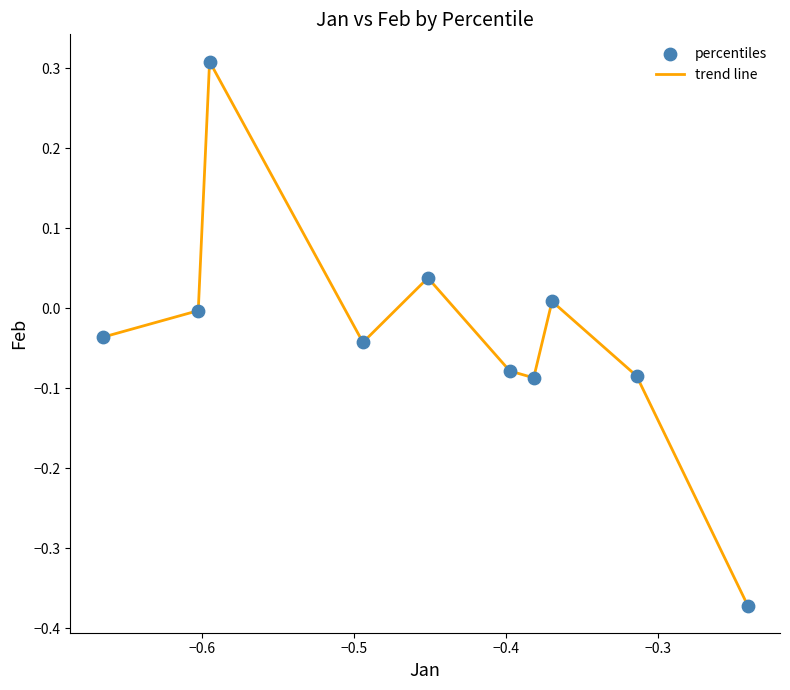

What is the difference between the maximum and minimum values?

0.7